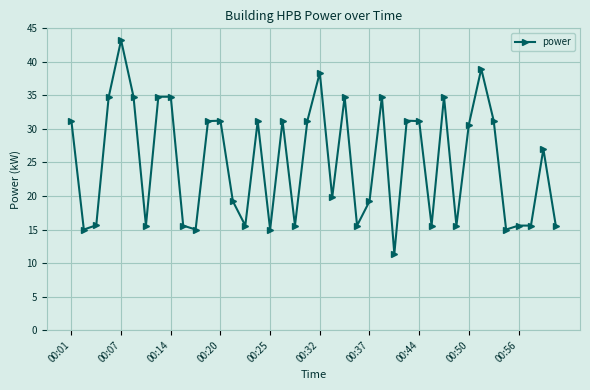

Reading right to left, what are all the values shown in this chart?

15.6	27.0	15.6	15.6	15.0	31.2	39.0	30.6	15.6	34.8	15.6	31.2	31.2	11.4	34.8	19.2	15.6	34.8	19.8	38.4	31.2	15.6	31.2	15.0	31.2	15.6	19.2	31.2	31.2	15.0	15.6	34.8	34.8	15.6	34.8	43.2	34.8	15.6	15.0	31.2